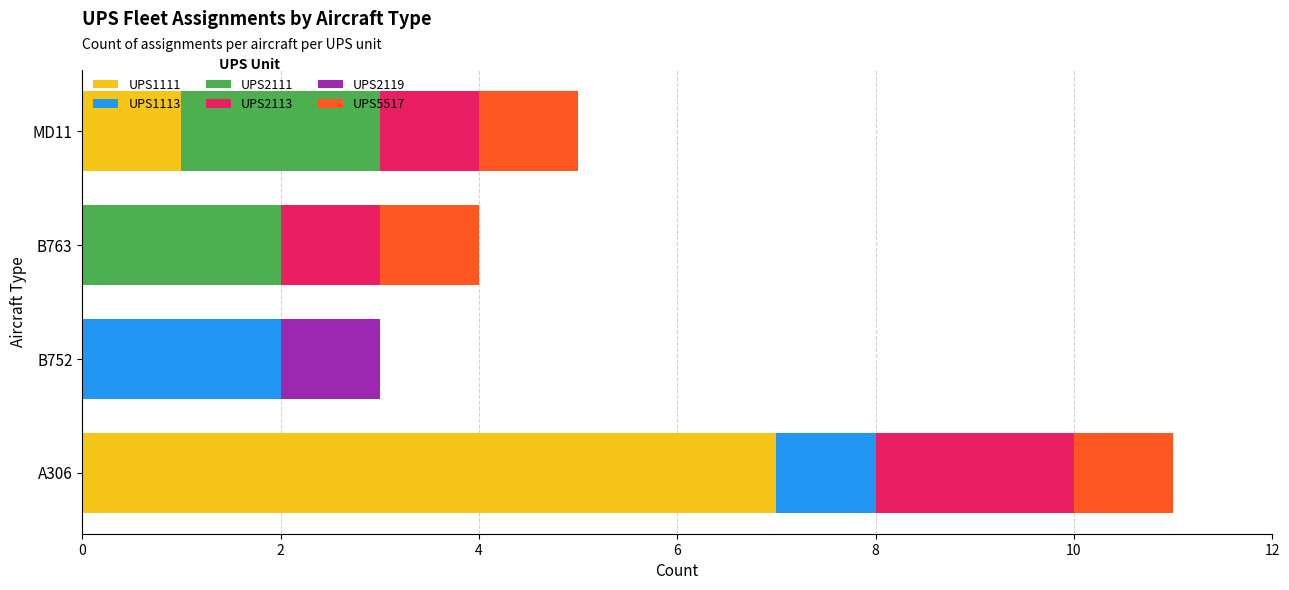

At which category is the sum across all series the highest?

A306